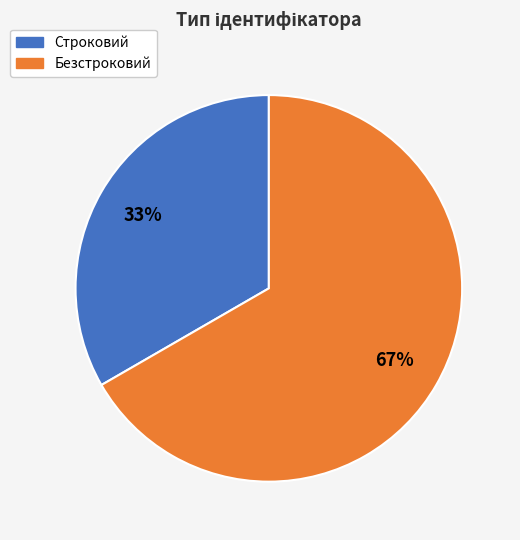

To the nearest percent, what percentage of the pie is Безстроковий?

67%